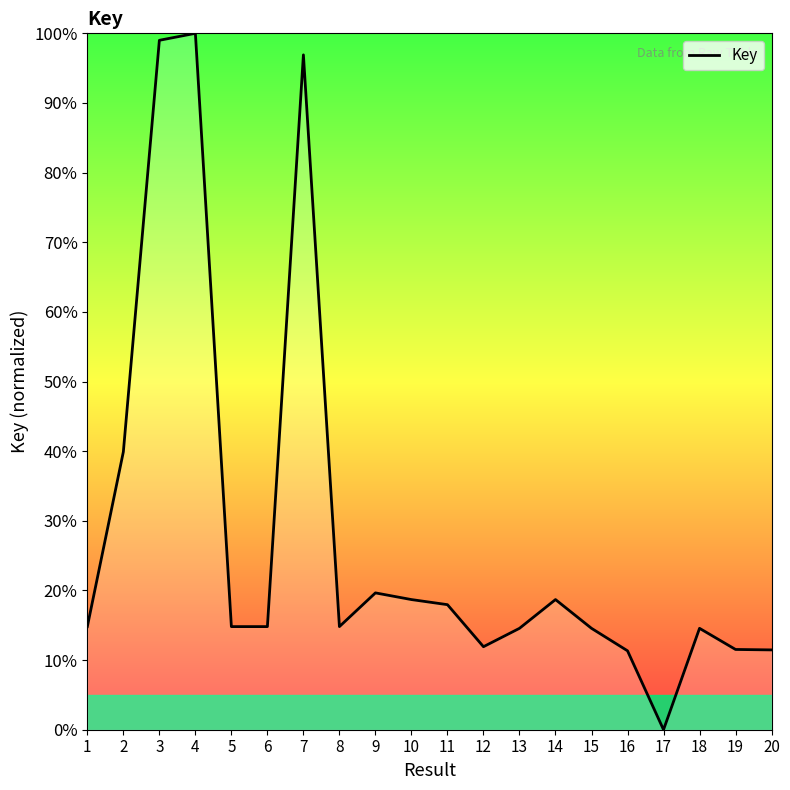

What is the ratio of the value at 11 to the value at 2?

0.5